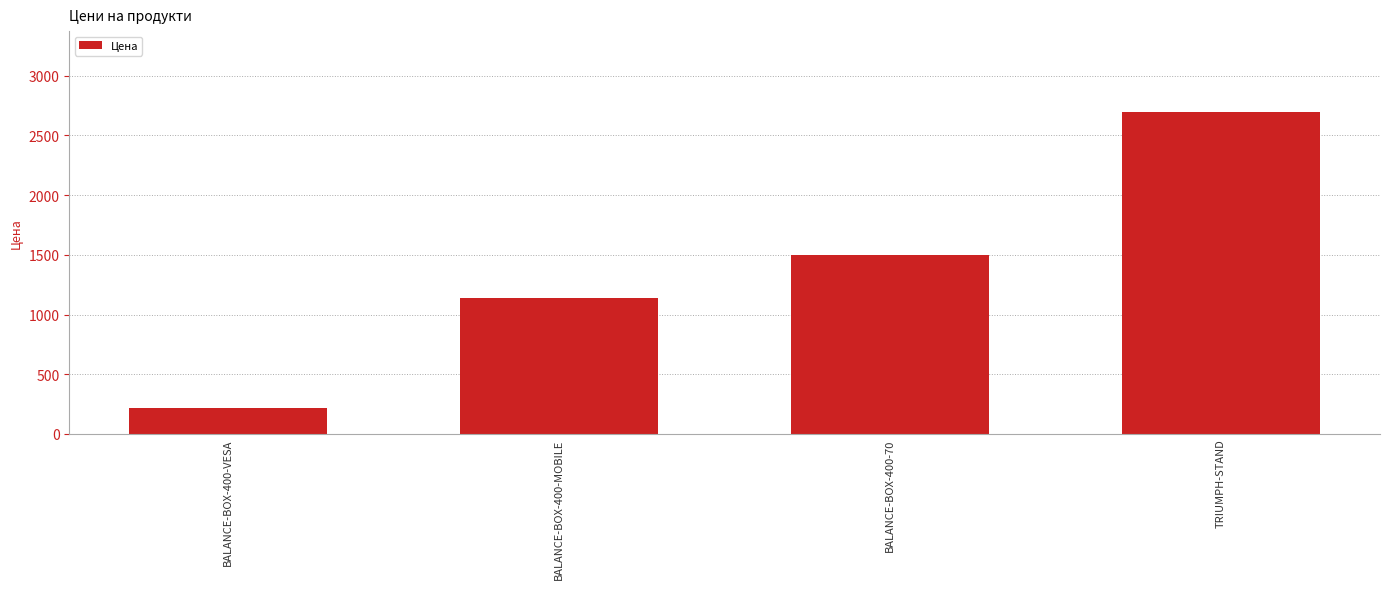

List the labels in order of value, smallest first.

BALANCE-BOX-400-VESA, BALANCE-BOX-400-MOBILE, BALANCE-BOX-400-70, TRIUMPH-STAND